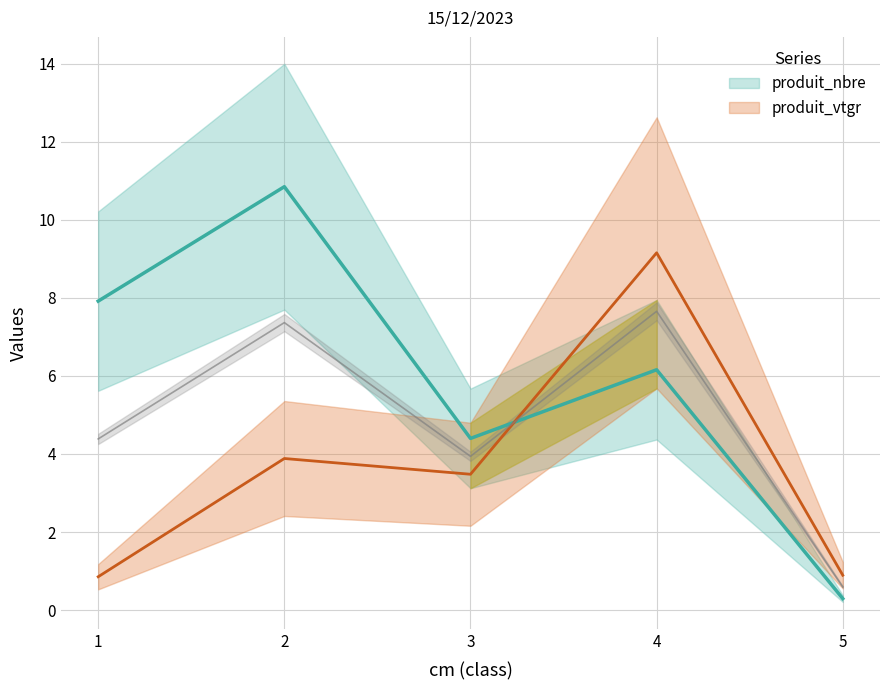

What is the sum of the produit_nbre values at 2 and 3?

15.2